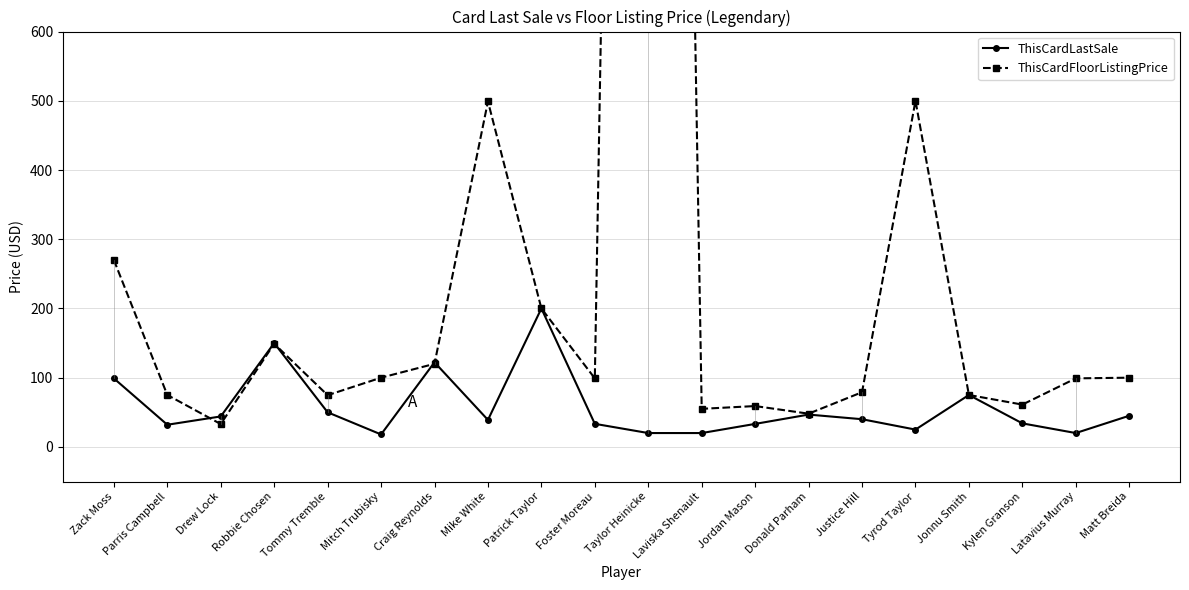

What is the sum of the ThisCardFloorListingPrice values at Kylen Granson and Tyrod Taylor?

561.1